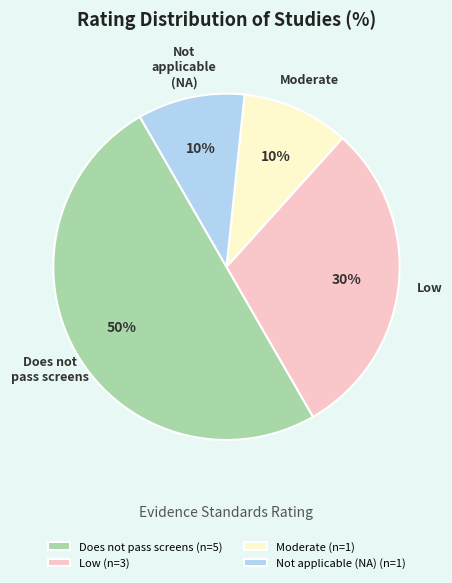

What percentage is the Not applicable (NA) (n=1) slice, to the nearest percent?

10%